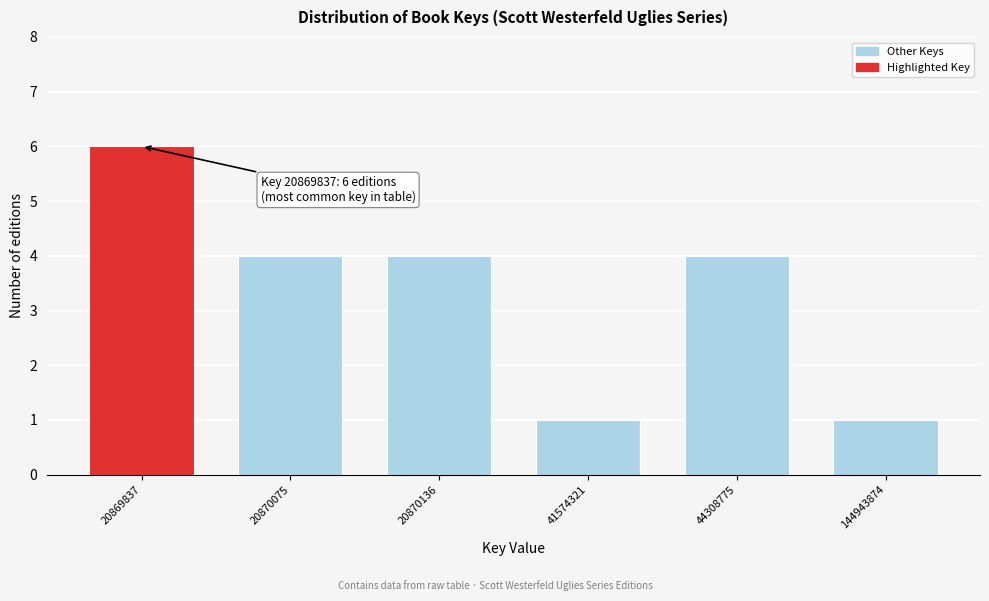

Reading left to right, transcribe all the data shown in this chart.

6	4	4	1	4	1